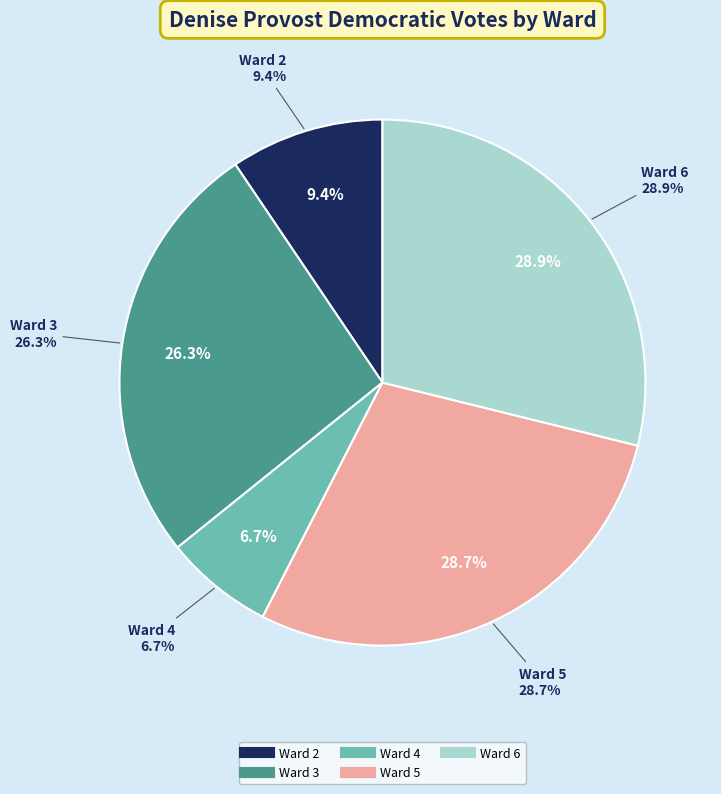

Rank the categories by value from lowest to highest.

Ward 4, Ward 2, Ward 3, Ward 5, Ward 6